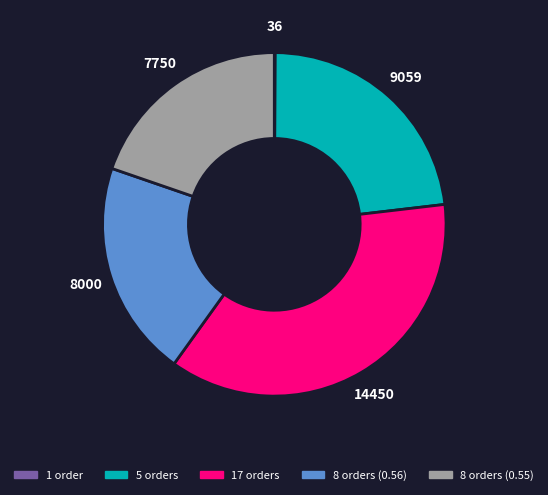

What is the ratio of the value at 17 orders to the value at 8 orders (0.56)?

1.8